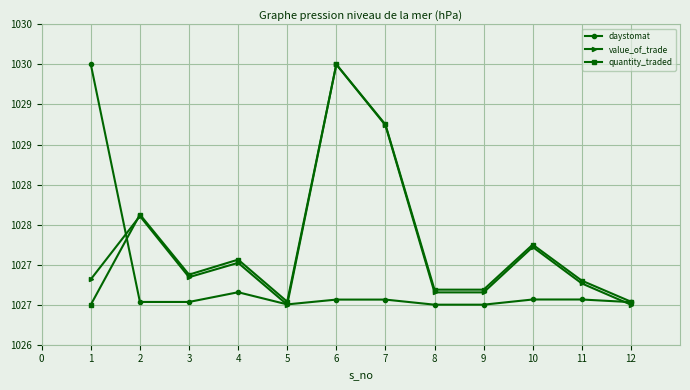

Which series has the largest total across all categories?

value_of_trade